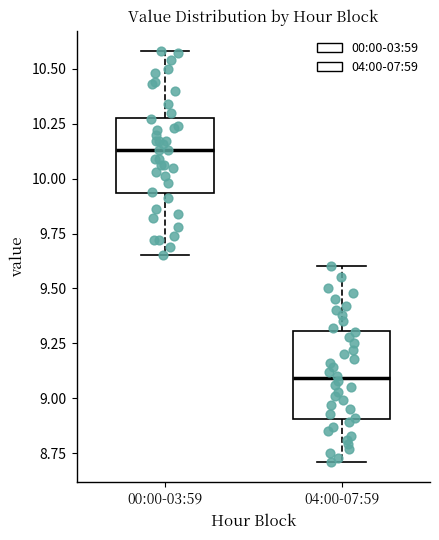

Reading left to right, transcribe this box plot: for each box, give where its median line is, the range the box spans, and where its two whiskers end, as read against the y-axis. The values are not printed on the chart, so give them approximately, as read against the axis.

00:00-03:59: median 10.15, box 9.95 to 10.30, whiskers 9.65 to 10.60
04:00-07:59: median 9.10, box 8.90 to 9.30, whiskers 8.70 to 9.60